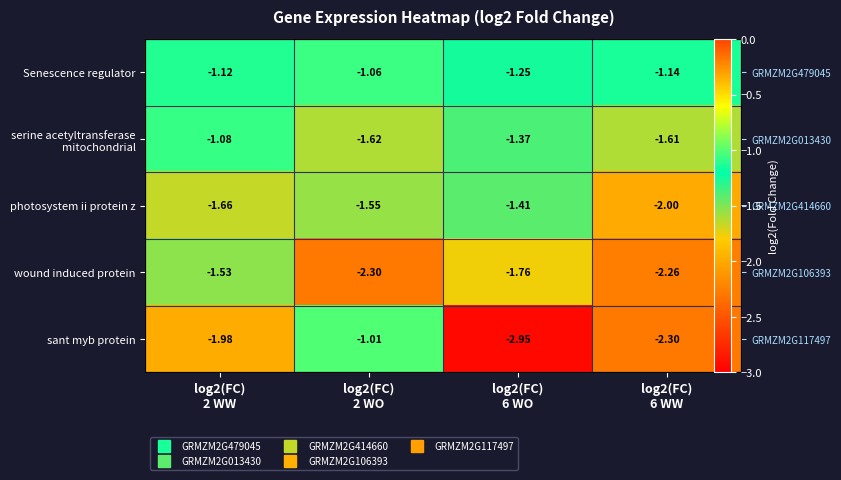

What is the difference between the maximum and minimum values in the wound induced protein series?

0.8